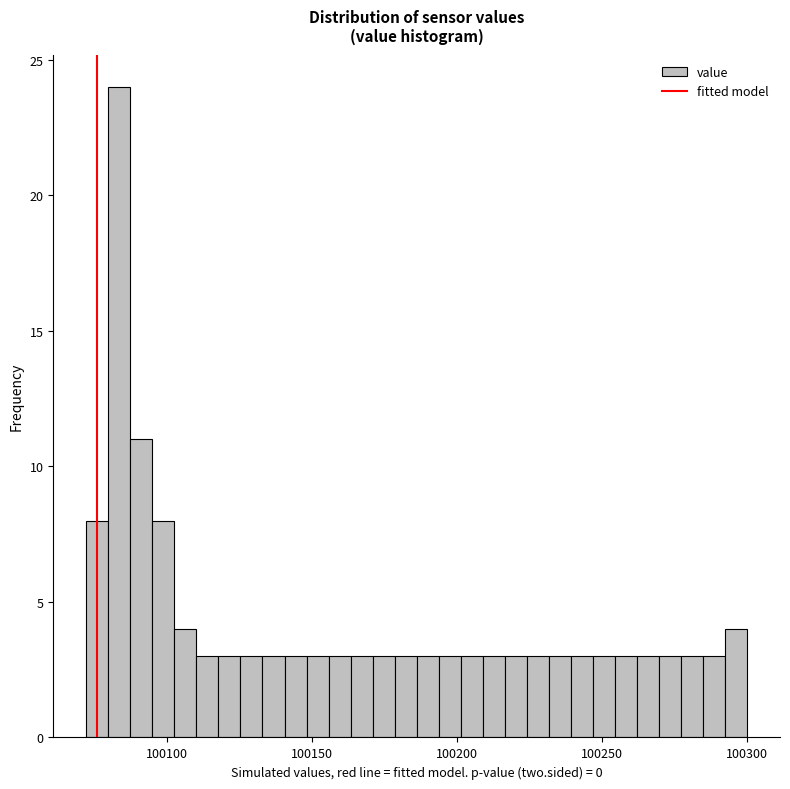

Around what value on the x-axis is the tallest bar? Give the approximate position of its centre, as read against the axis.

100085